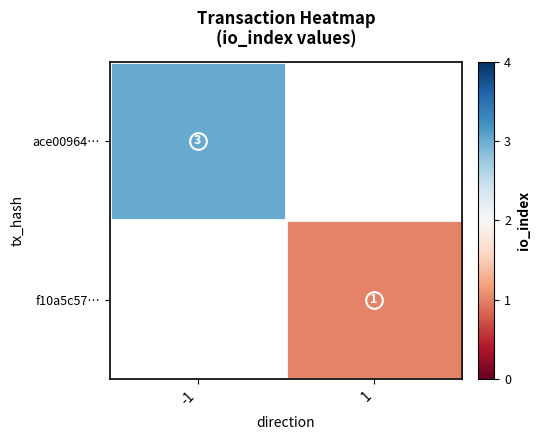

How many values in f10a5c57… are above zero?

1